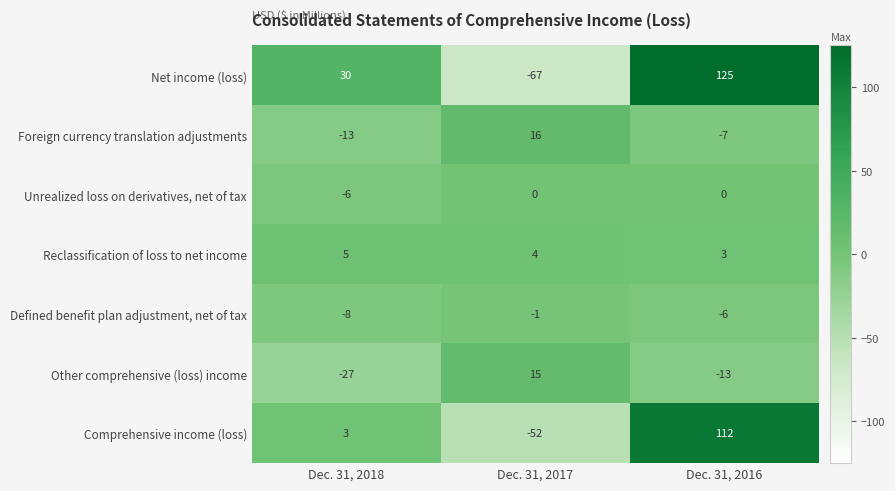

Where does the Other comprehensive (loss) income series first go above -13?

Dec. 31, 2017